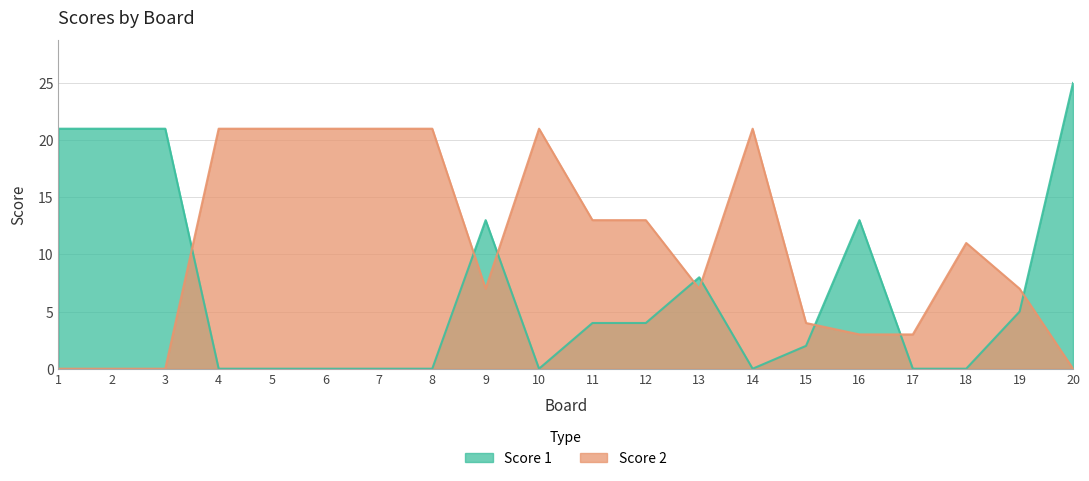

What is the difference between the highest and lowest values at 10?

21